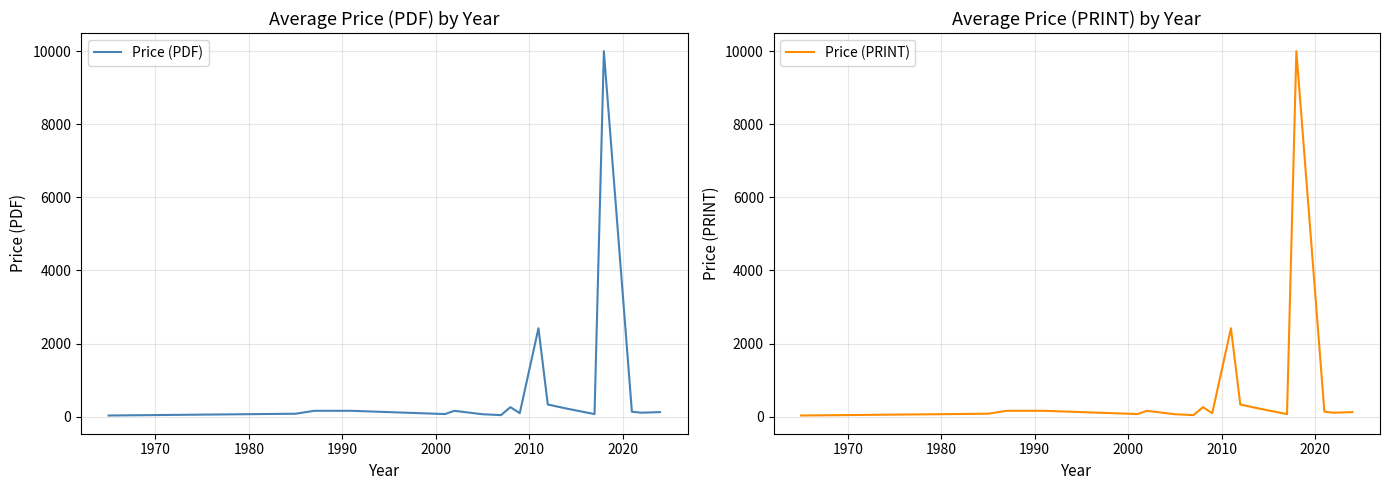

Reading left to right, what are all the values shown in this chart?

Price (PDF): 29.4	78.0	158.0	158.0	69.0	158.0	64.2	40.6	258.0	93.7	2418.1	330.0	220.0	68.0	10000.0	133.9	106.1	122.5
Price (PRINT): 29.4	78.0	158.0	158.0	69.0	158.0	64.2	40.6	258.0	93.7	2418.1	330.0	220.0	68.0	10000.0	133.9	106.1	122.5